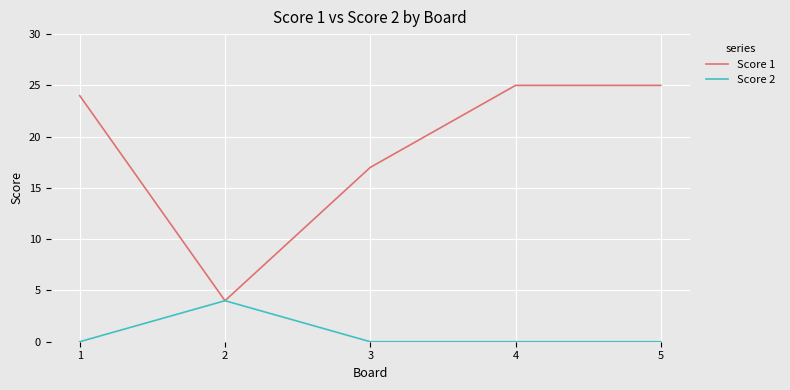

Between 1 and 5, which series saw the biggest shift?

Score 1